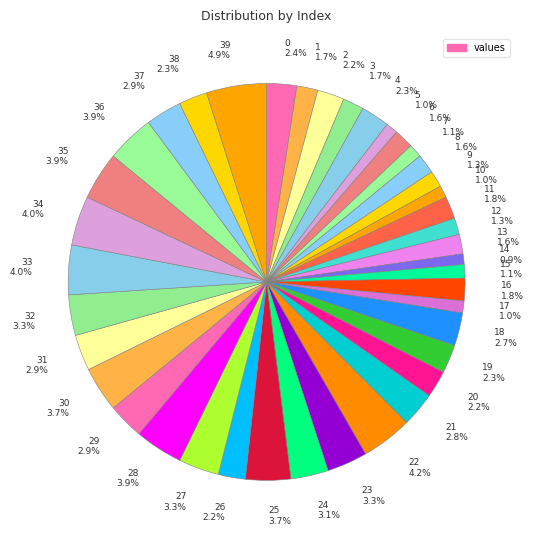

What is the largest slice in the pie chart?

39 4.9%